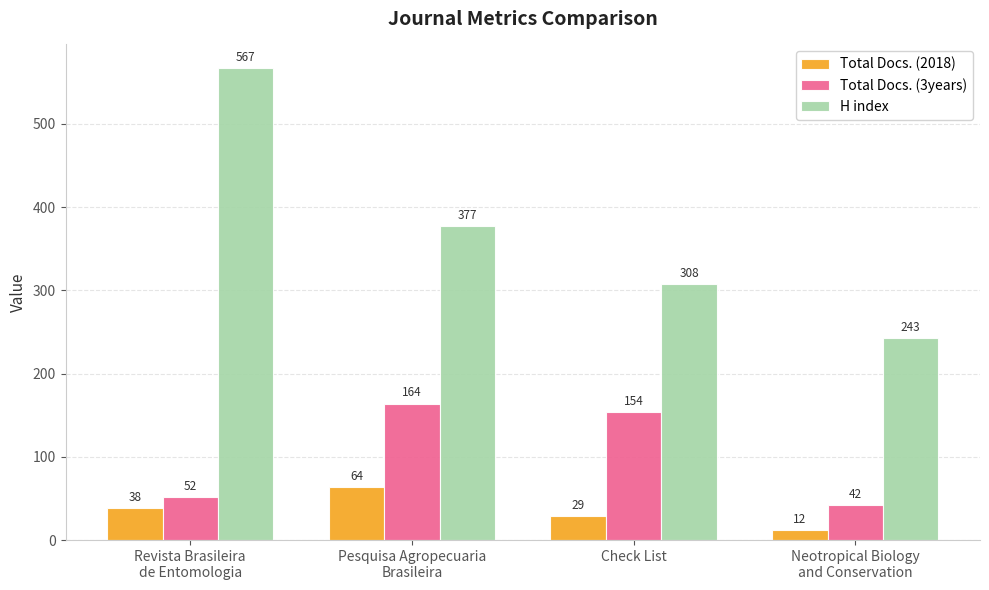

What is the difference between the H index values at Revista Brasileira
de Entomologia and Neotropical Biology
and Conservation?

324